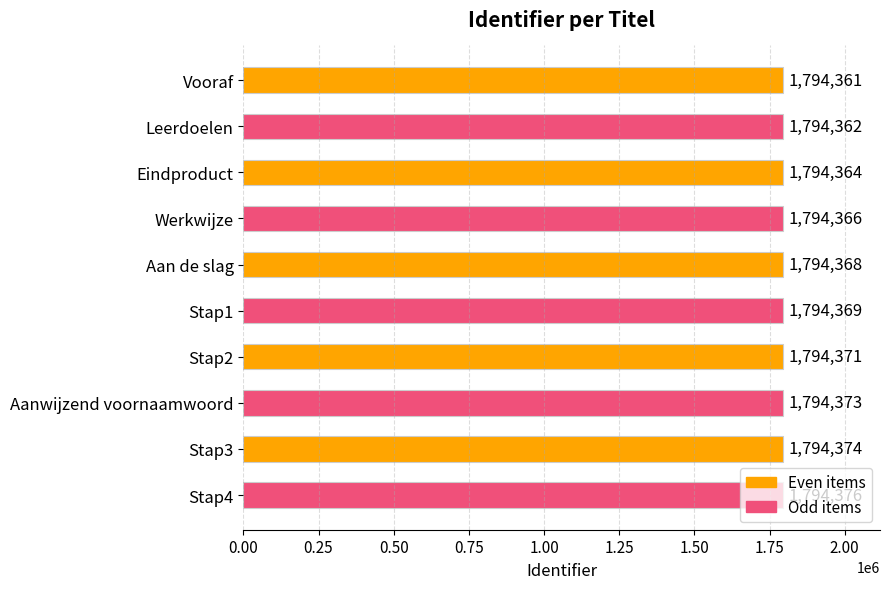

Are the bars horizontal?

Yes